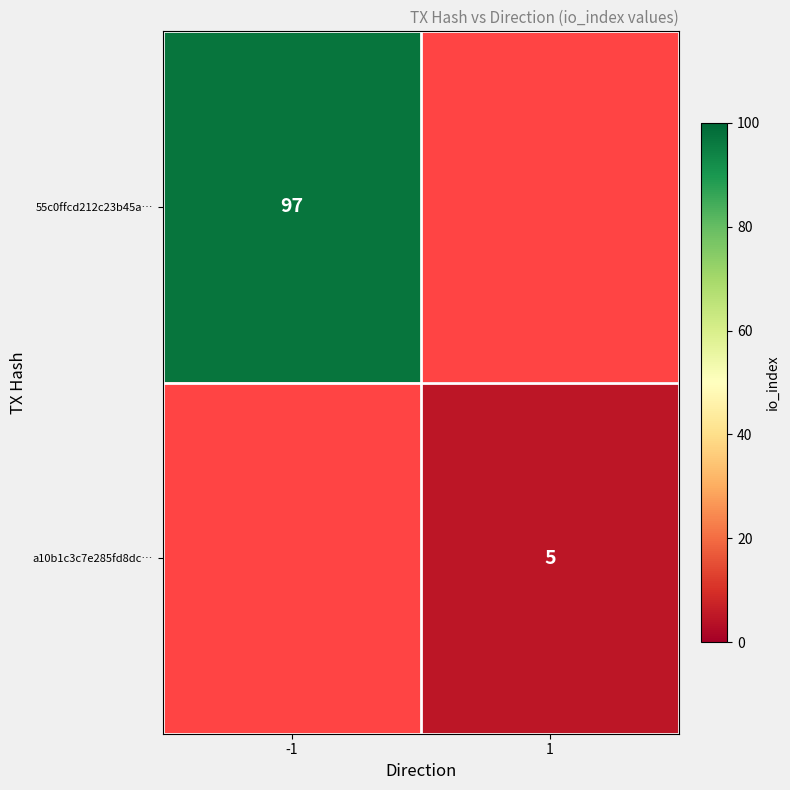

The 55c0ffcd212c23b45a… series shows 143 at -1. True or false?

False